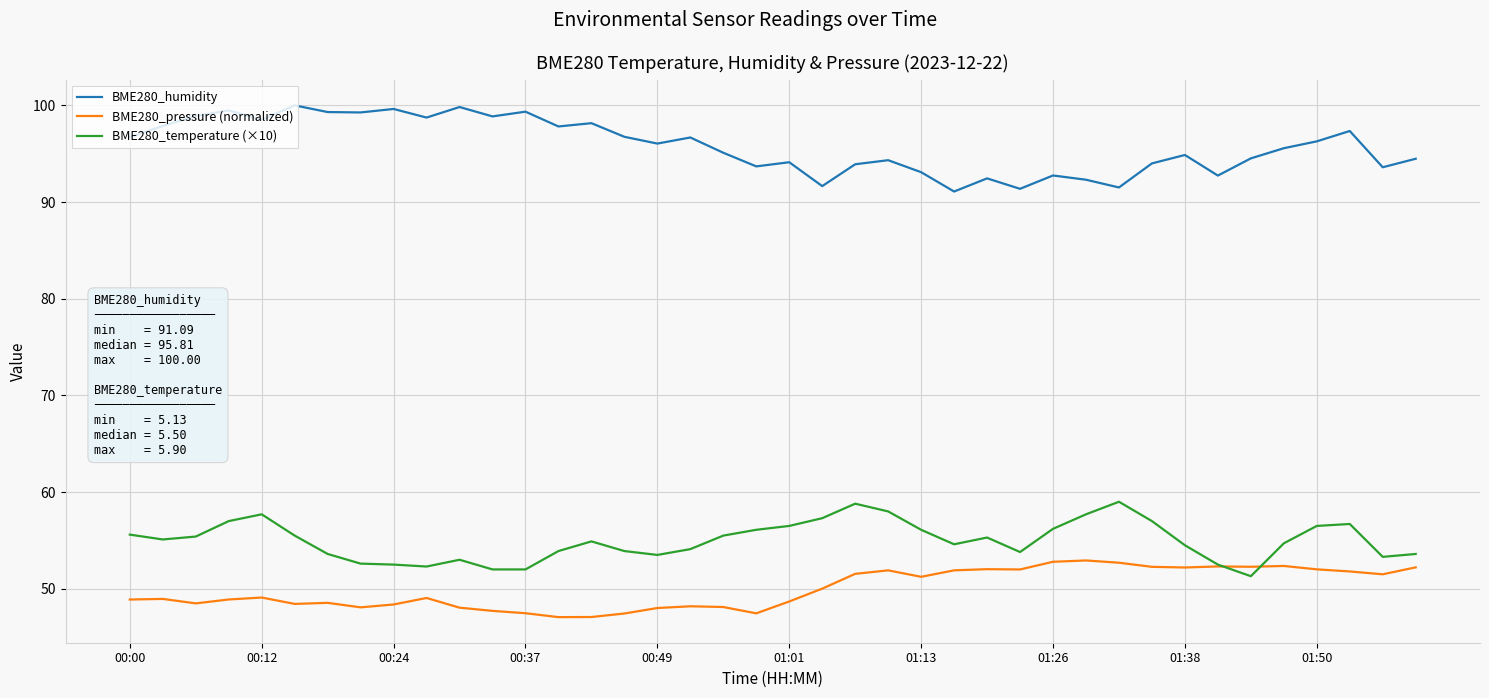

What is the highest value of the BME280_humidity series?

100.0